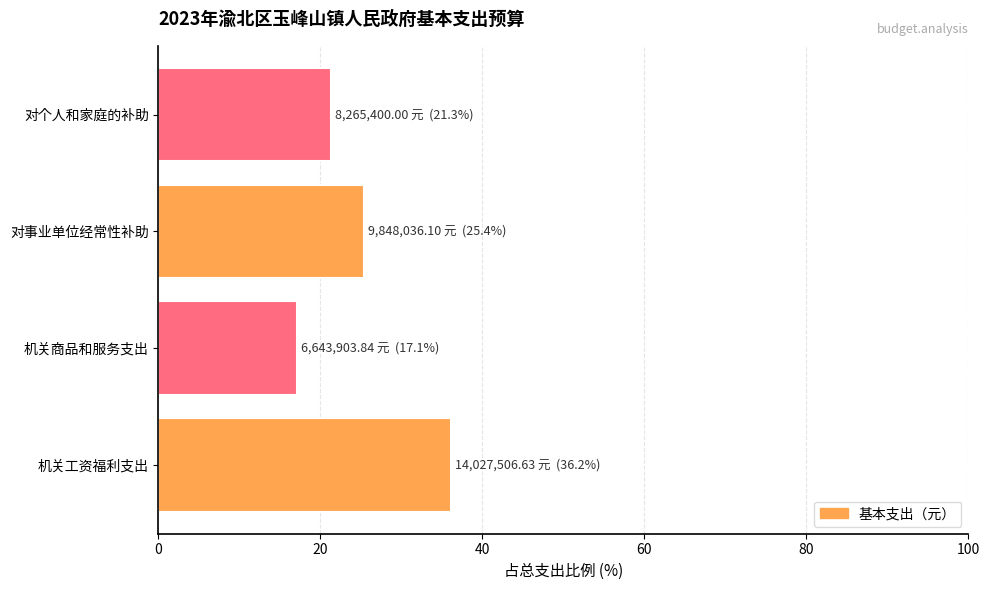

List the labels in order of value, smallest first.

机关商品和服务支出, 对个人和家庭的补助, 对事业单位经常性补助, 机关工资福利支出